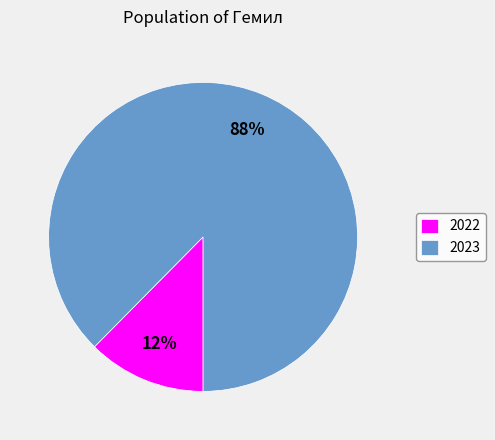

True or false: 2022 accounts for 21% of the total.

False